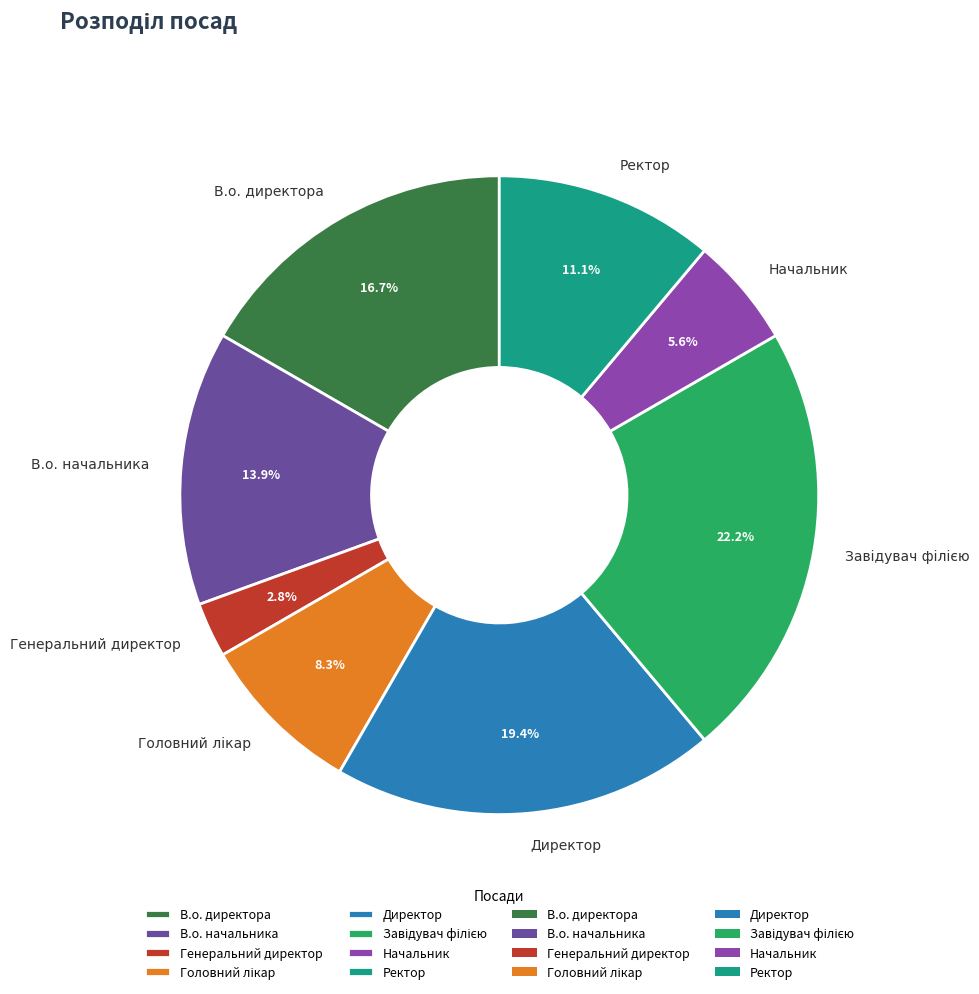

Does any single category account for the majority?

No